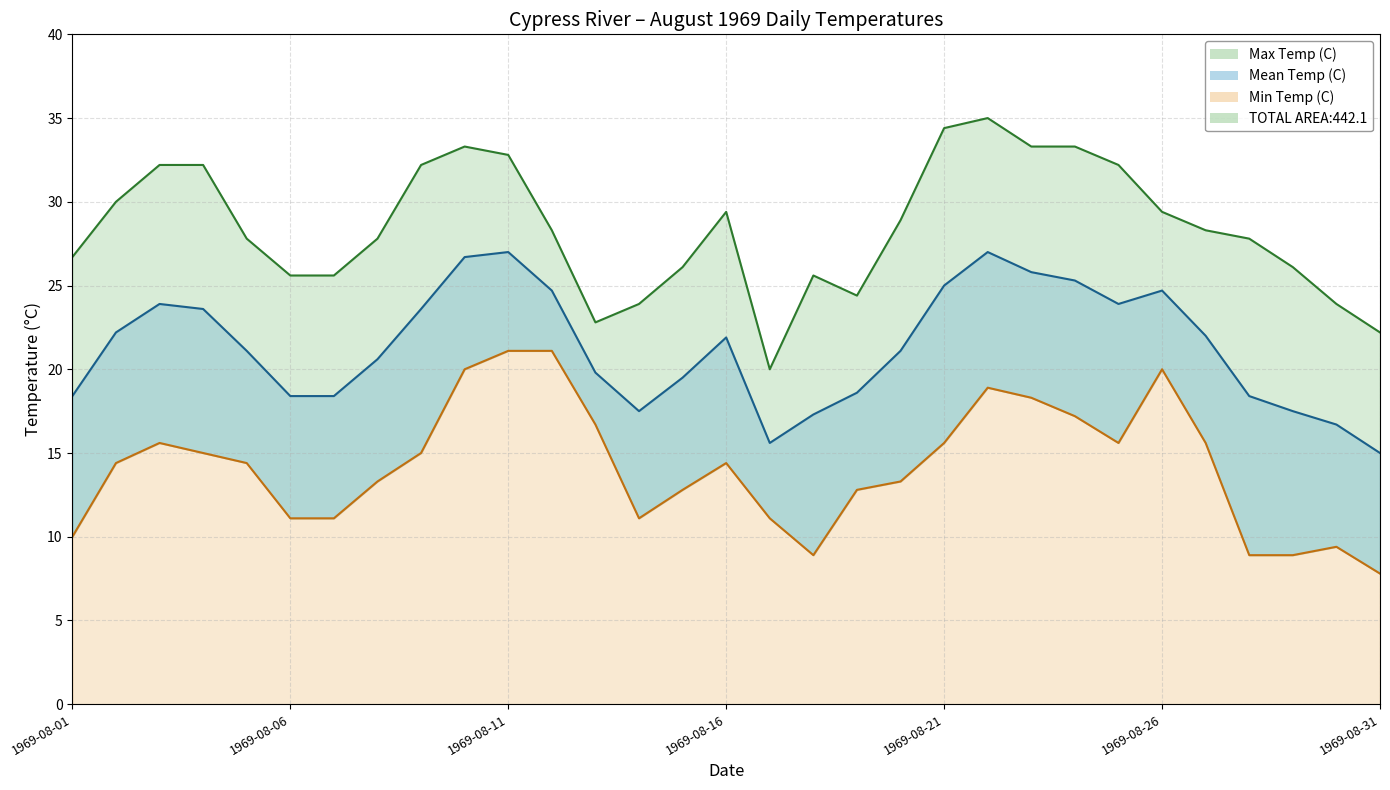

How many values in the Max Temp (C) series are below 28?

15